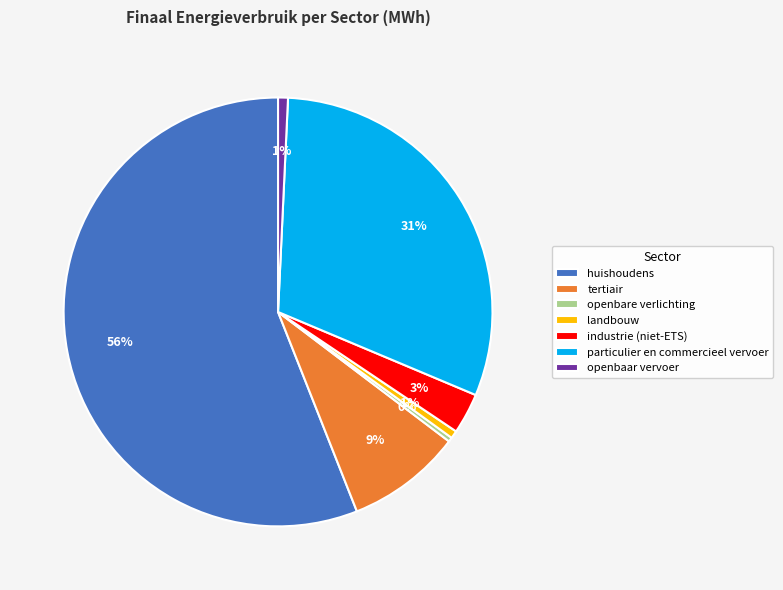

Do openbaar vervoer and openbare verlichting together represent more than half of the pie?

No